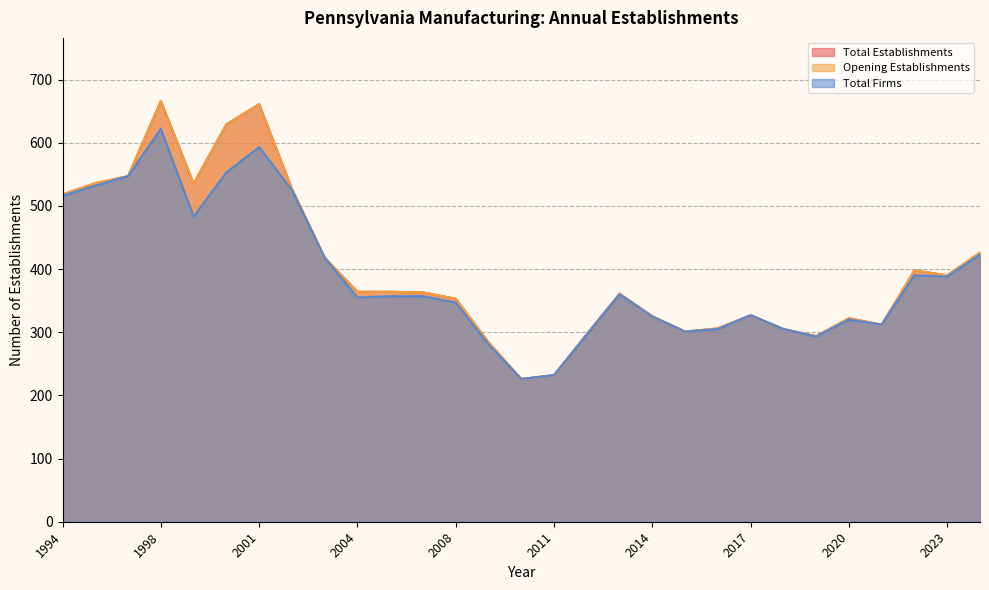

What is the value of the Total Firms point at the 12th from the left?

357